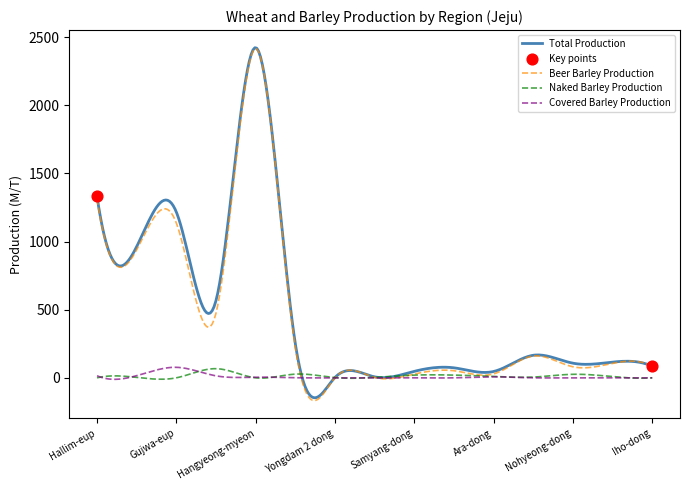

What is the smallest value displayed?

-167.1